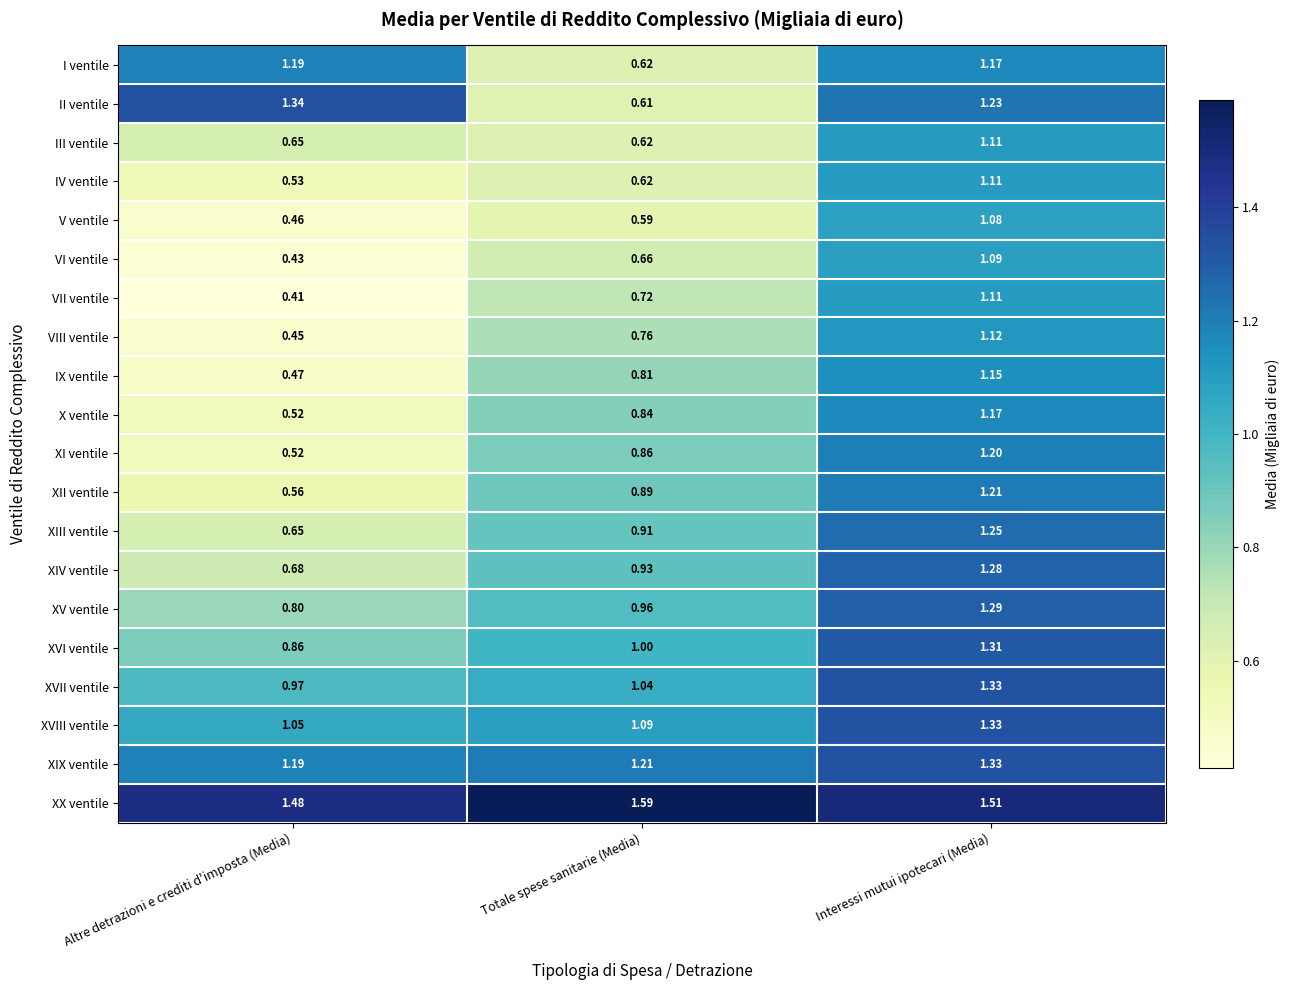

At which category is the sum across all series the highest?

Interessi mutui ipotecari (Media)